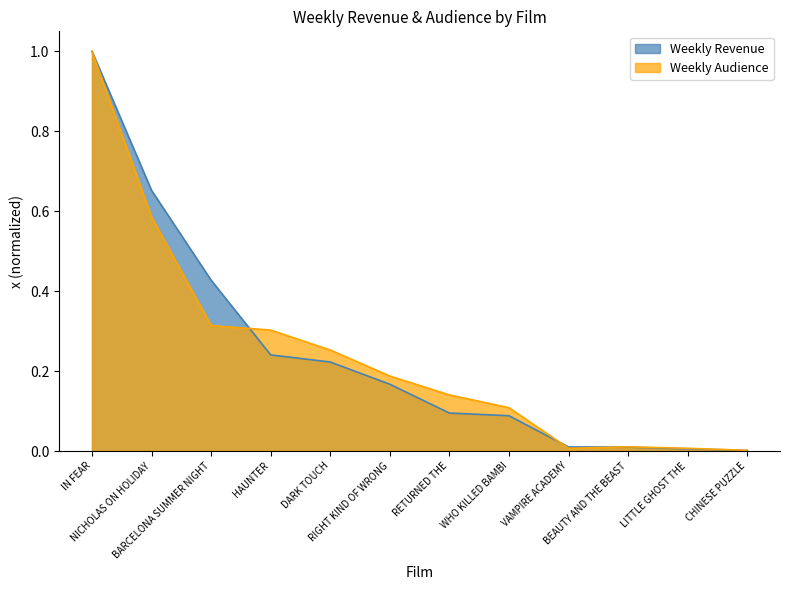

Which series ends up on top after the final intersection of Weekly Audience and Weekly Revenue?

Weekly Audience